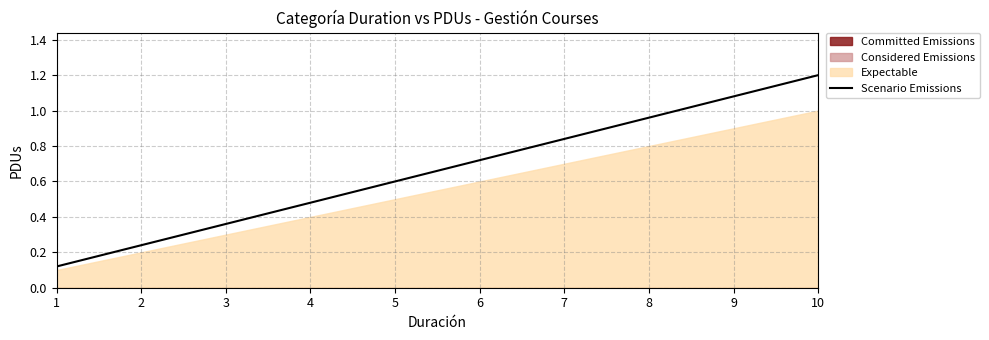

What is the value of the 8th point from the left?

1.0